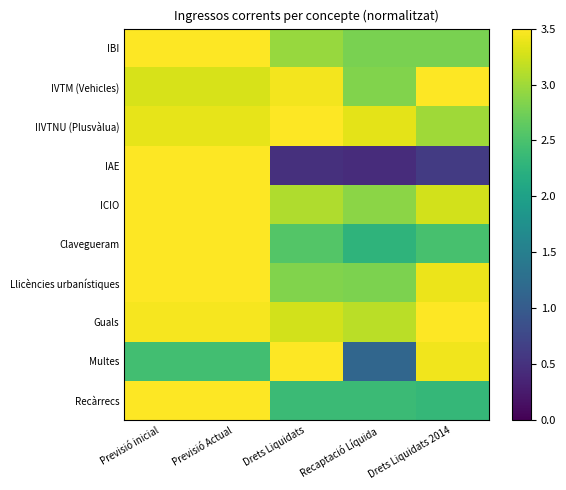

How many series are shown in this chart?

10